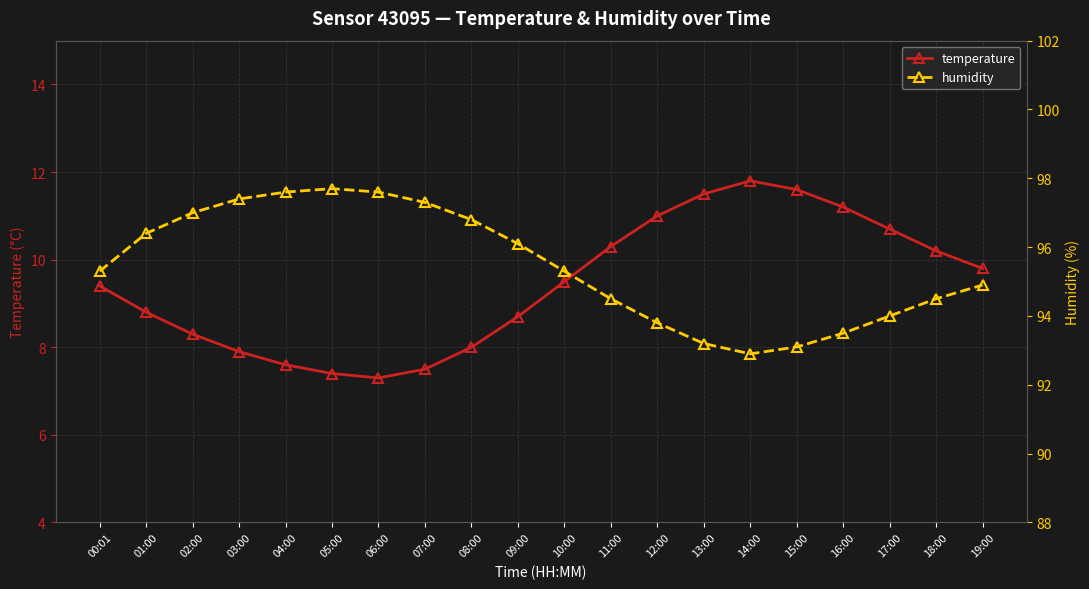

How many distinct data groups are displayed?

2